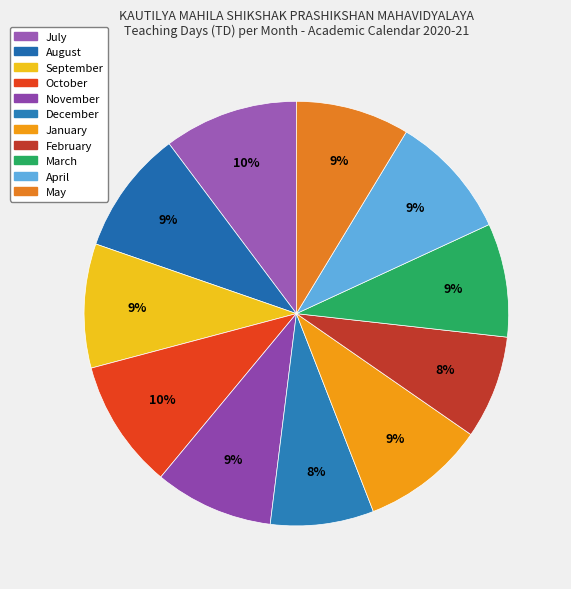

To the nearest percent, what is the difference between the largest and smallest slice percentages?

2%